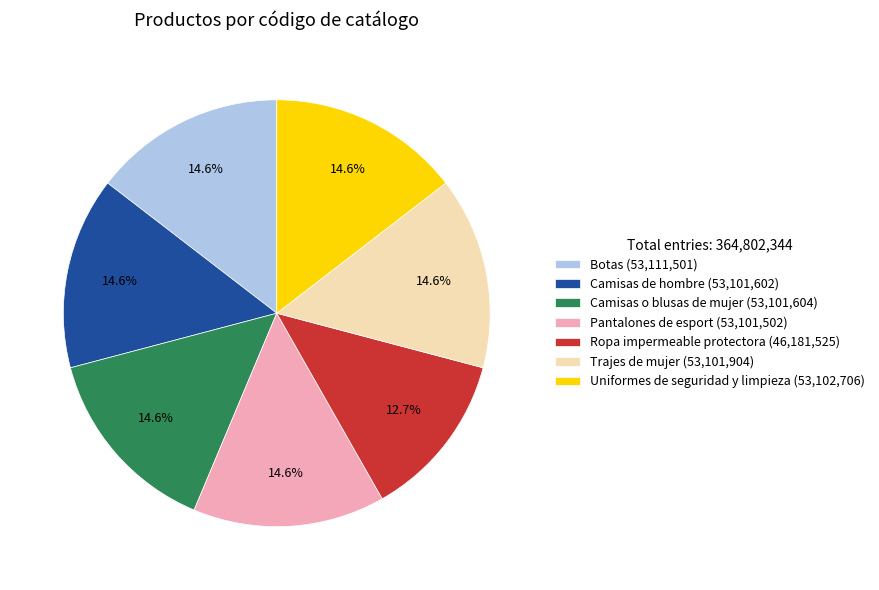

To the nearest percent, what is the combined percentage of Trajes de mujer and Camisas o blusas de mujer?

29%